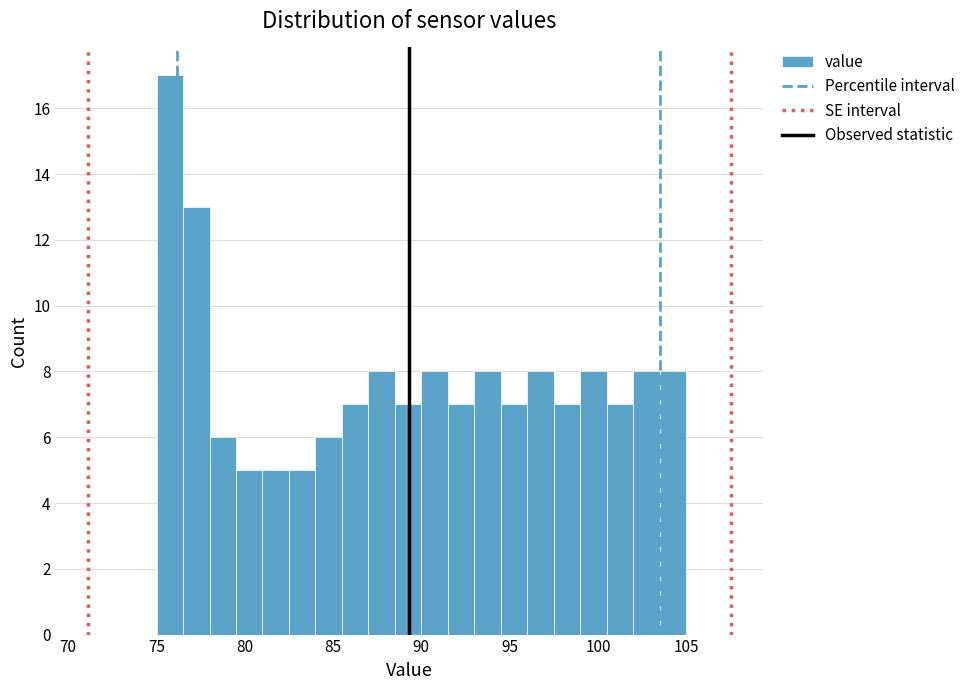

Around what value on the x-axis is the tallest bar? Give the approximate position of its centre, as read against the axis.

76.0